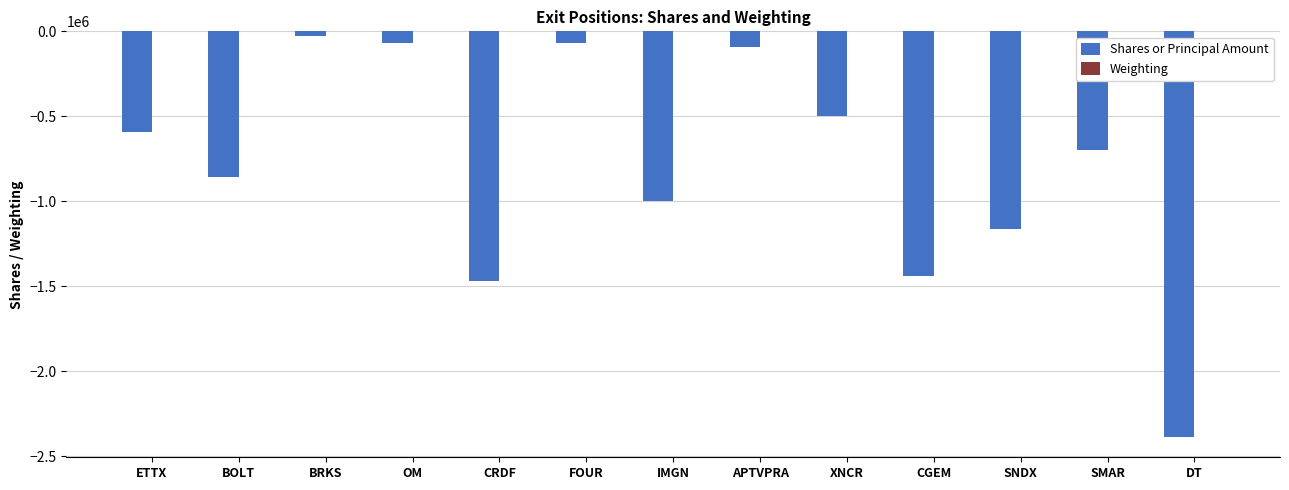

Which series changed the most between OM and CGEM?

Shares or Principal Amount